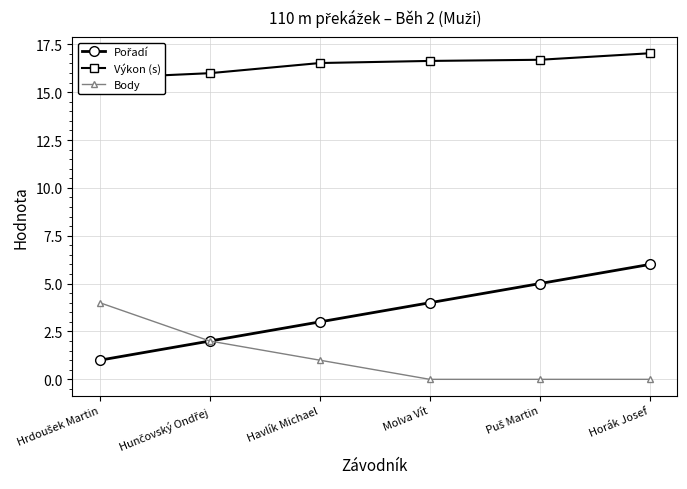

What is the maximum value shown in the chart?

17.0